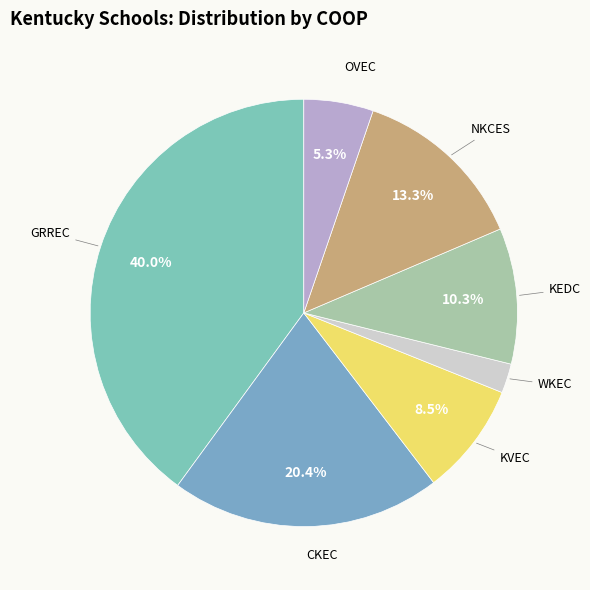

Does WKEC represent more than half of the total?

No